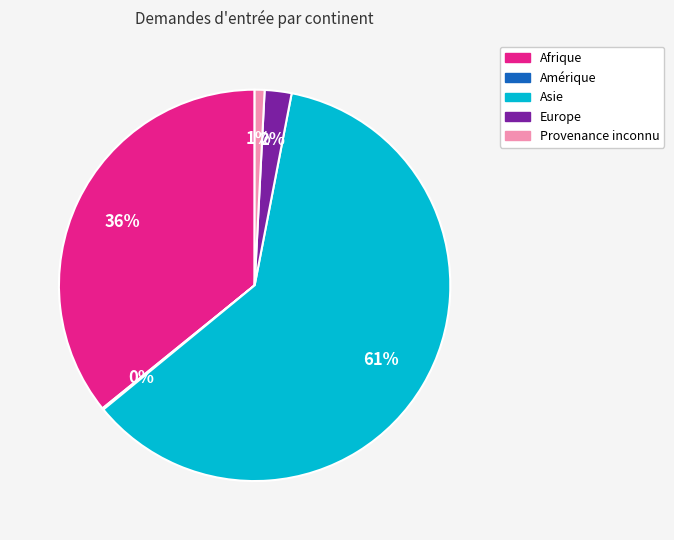

The Provenance inconnu slice represents 1% of the pie. True or false?

True